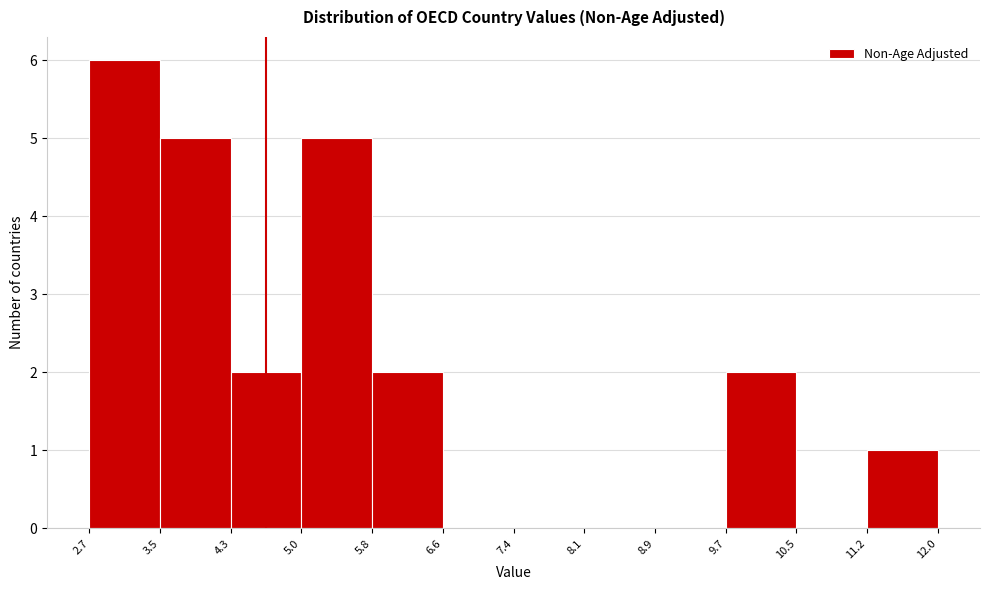

How tall is the bar that spans 4.3 to 5.0 on the x-axis? The values are not printed on the chart, so give them approximately, as read against the axis.

2